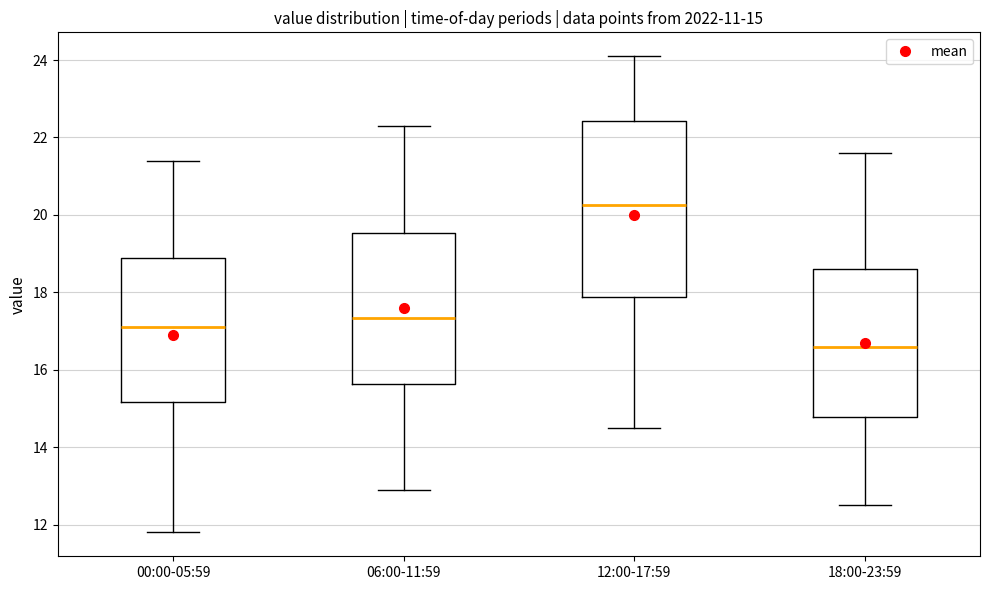

Comparing the boxes themselves (not the whiskers), which one is the tallest?

12:00-17:59